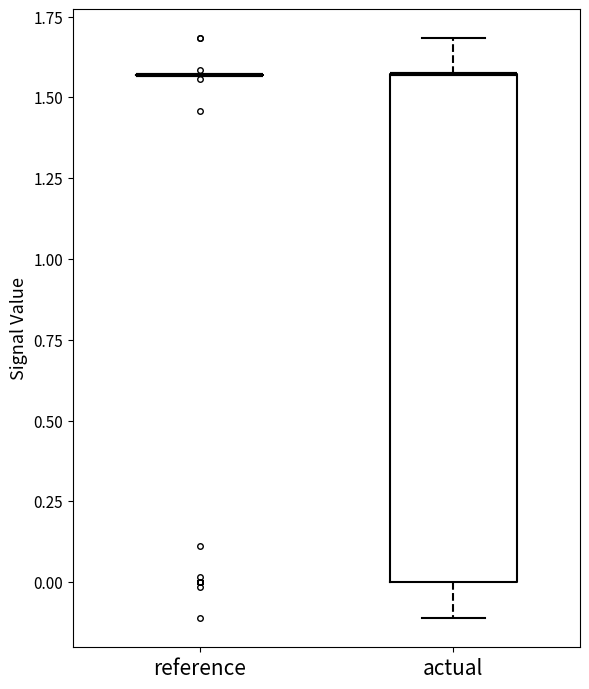

Reading left to right, transcribe this box plot: for each box, give where its median line is, the range the box spans, and where its two whiskers end, as read against the y-axis. The values are not printed on the chart, so give them approximately, as read against the axis.

reference: box collapsed to a line at 1.55, whiskers 1.55 to 1.55
actual: median 1.55 (drawn on the box's upper edge), box 0.00 to 1.55, whiskers -0.10 to 1.70